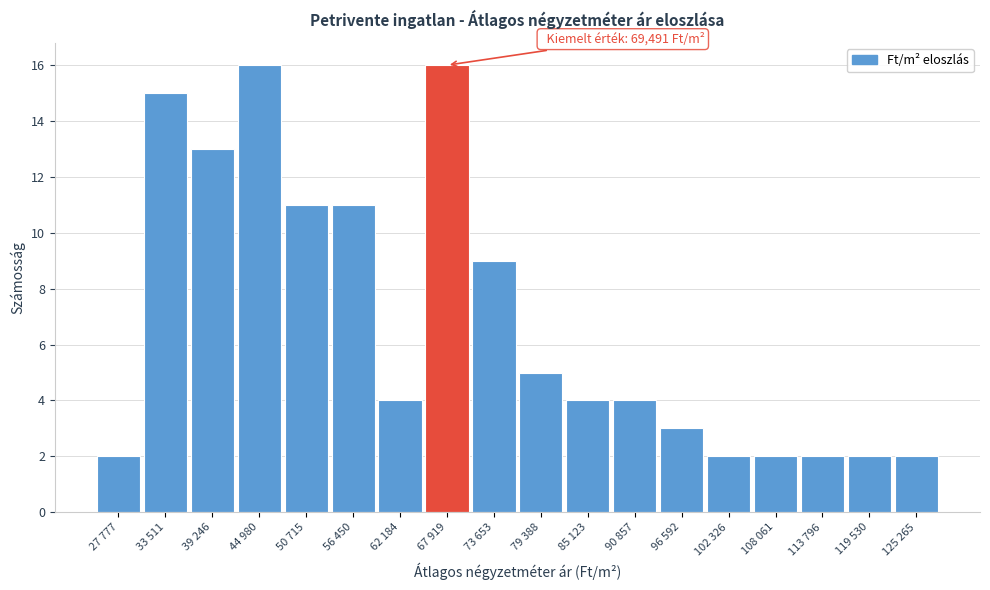

Reading left to right, what are all the values shown in this chart?

2	15	13	16	11	11	4	16	9	5	4	4	3	2	2	2	2	2